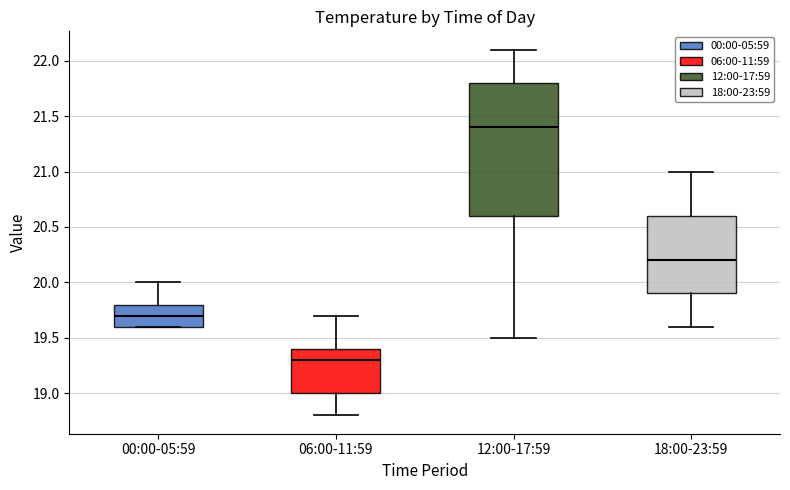

Where does the median line of the box for 00:00-05:59 sit on the y-axis? The values are not printed on the chart, so give them approximately, as read against the axis.

19.7